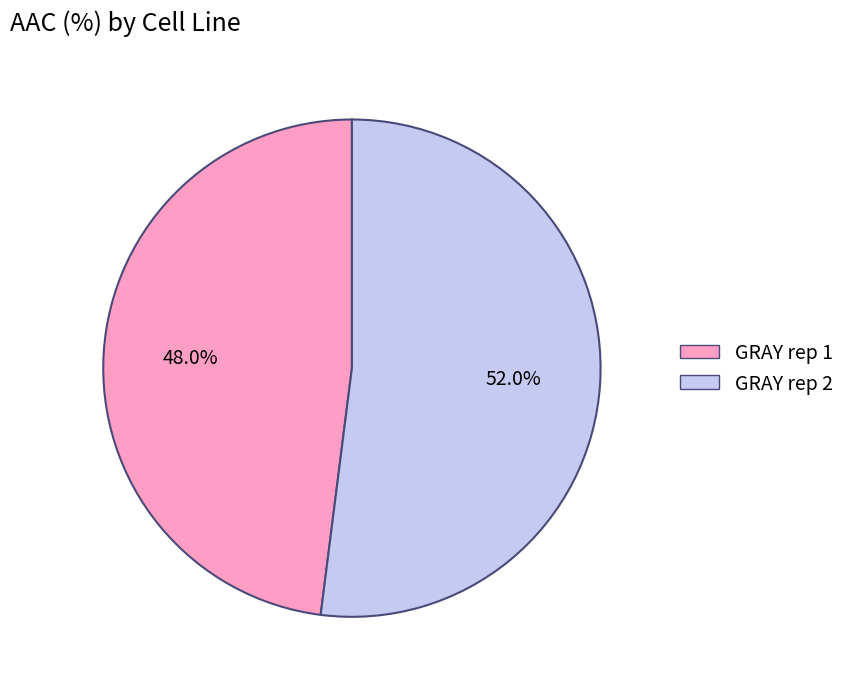

How many slices are in this pie chart?

2